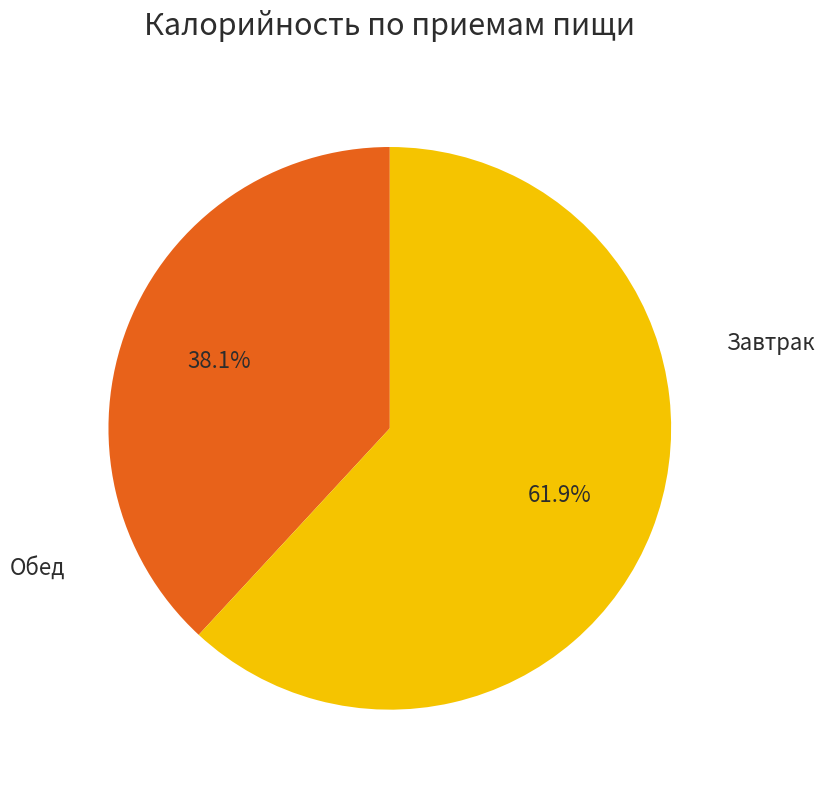

Does any single category account for the majority?

Yes